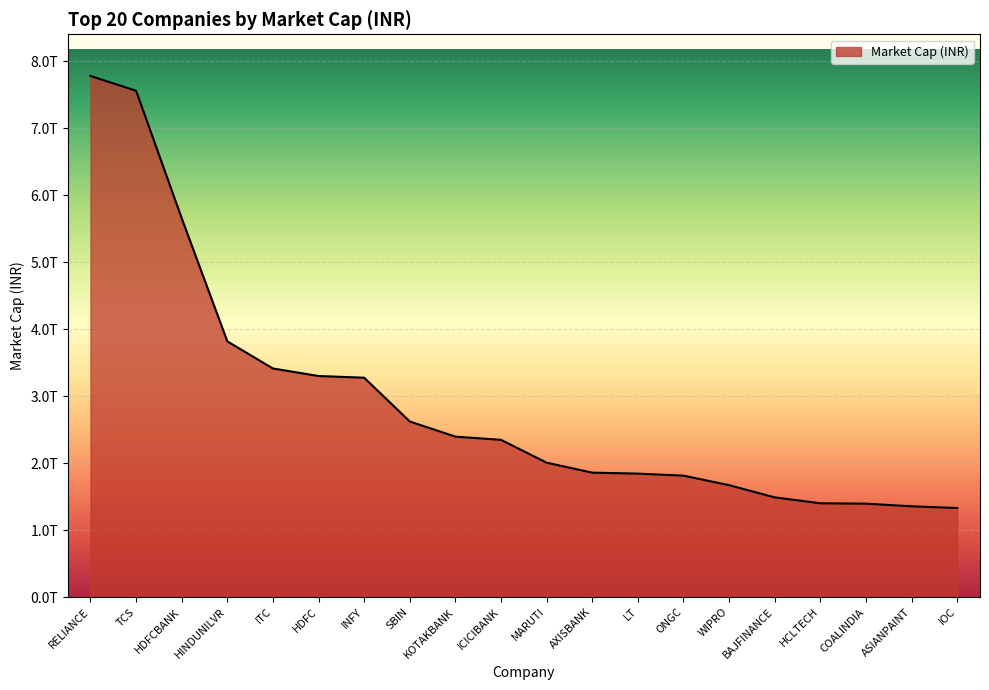

What is the change in value from HDFC to SBIN?

-679101306755.6